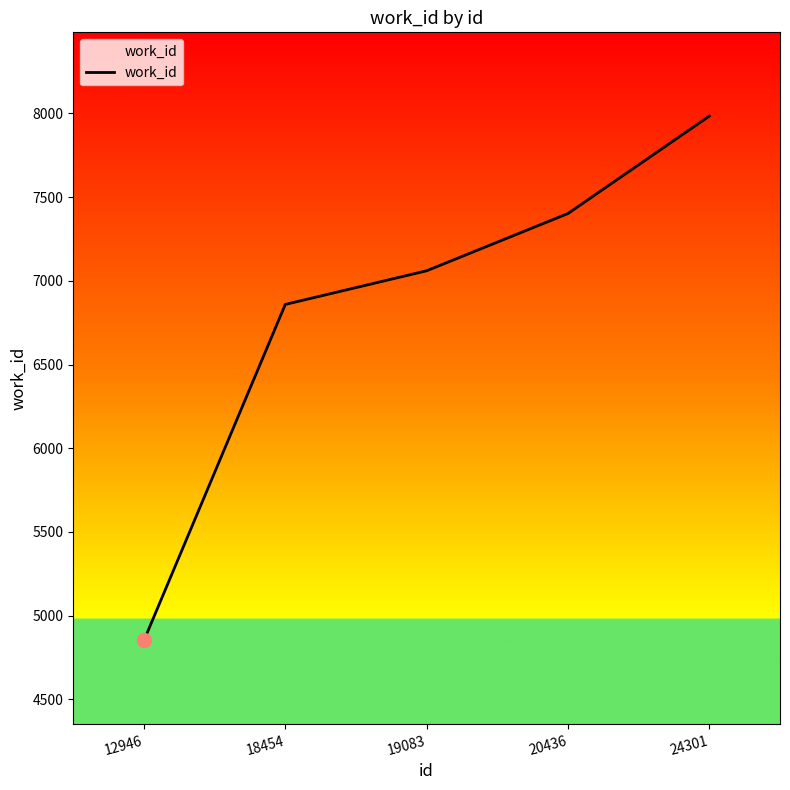

The chart shows a value of 1503 at 19083. True or false?

False